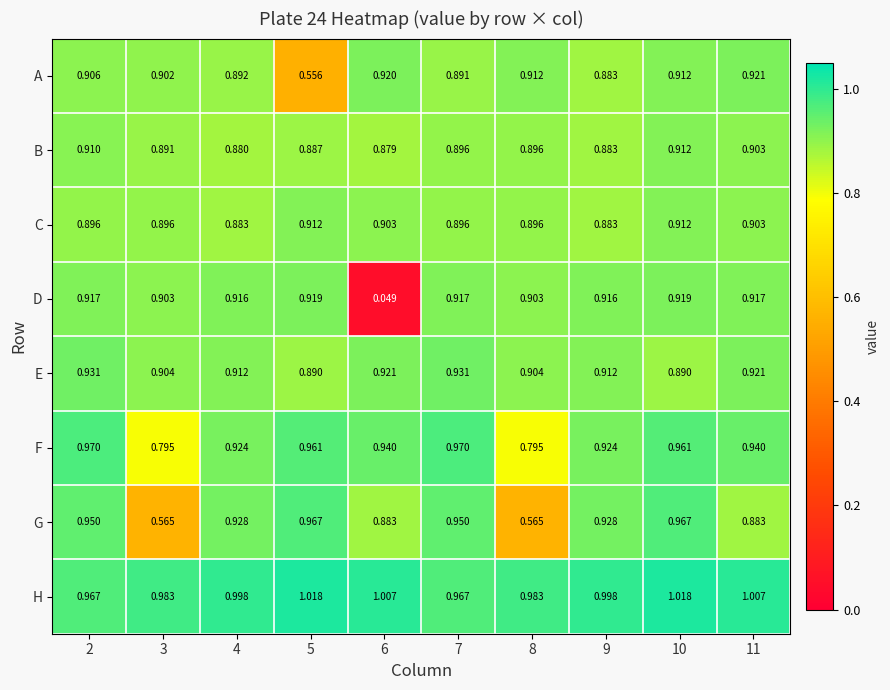

Between 7 and 10, which series saw the biggest shift?

H